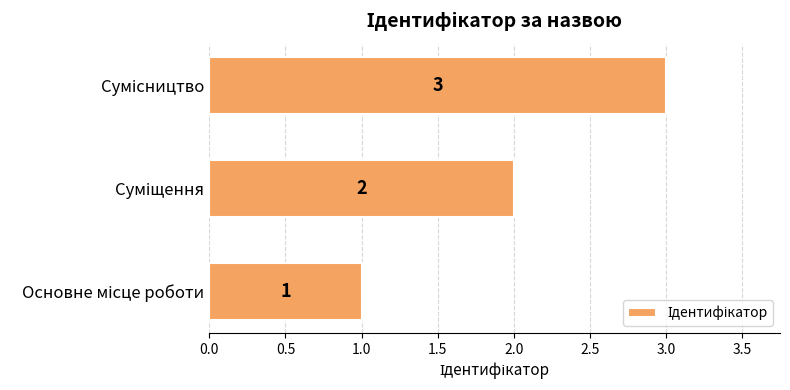

How many values are between 1 and 3?

3